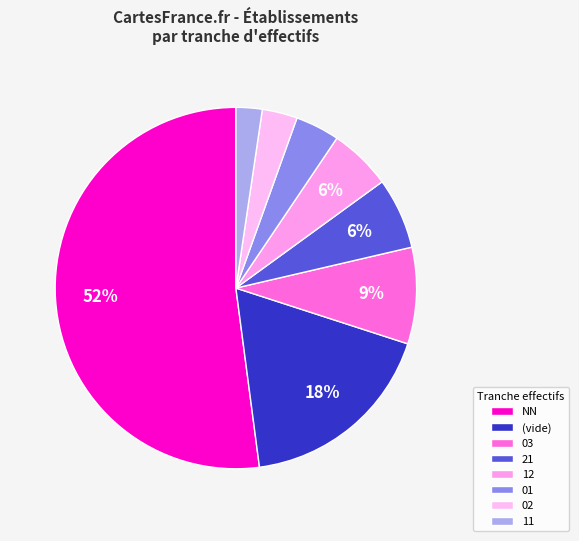

How many slices are in this pie chart?

8